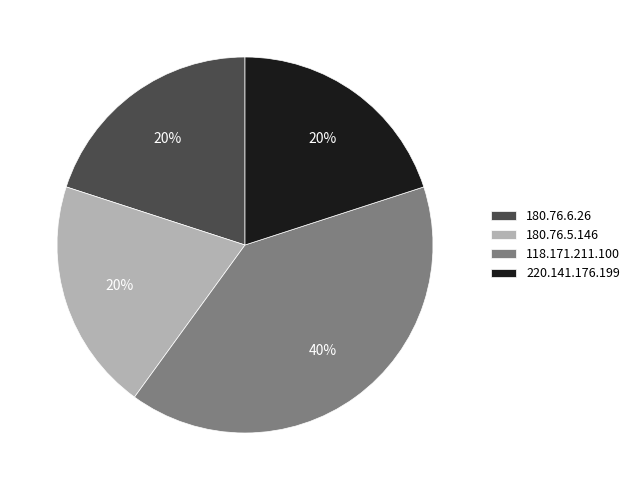

Is it true that 220.141.176.199 is 20% of the pie?

True